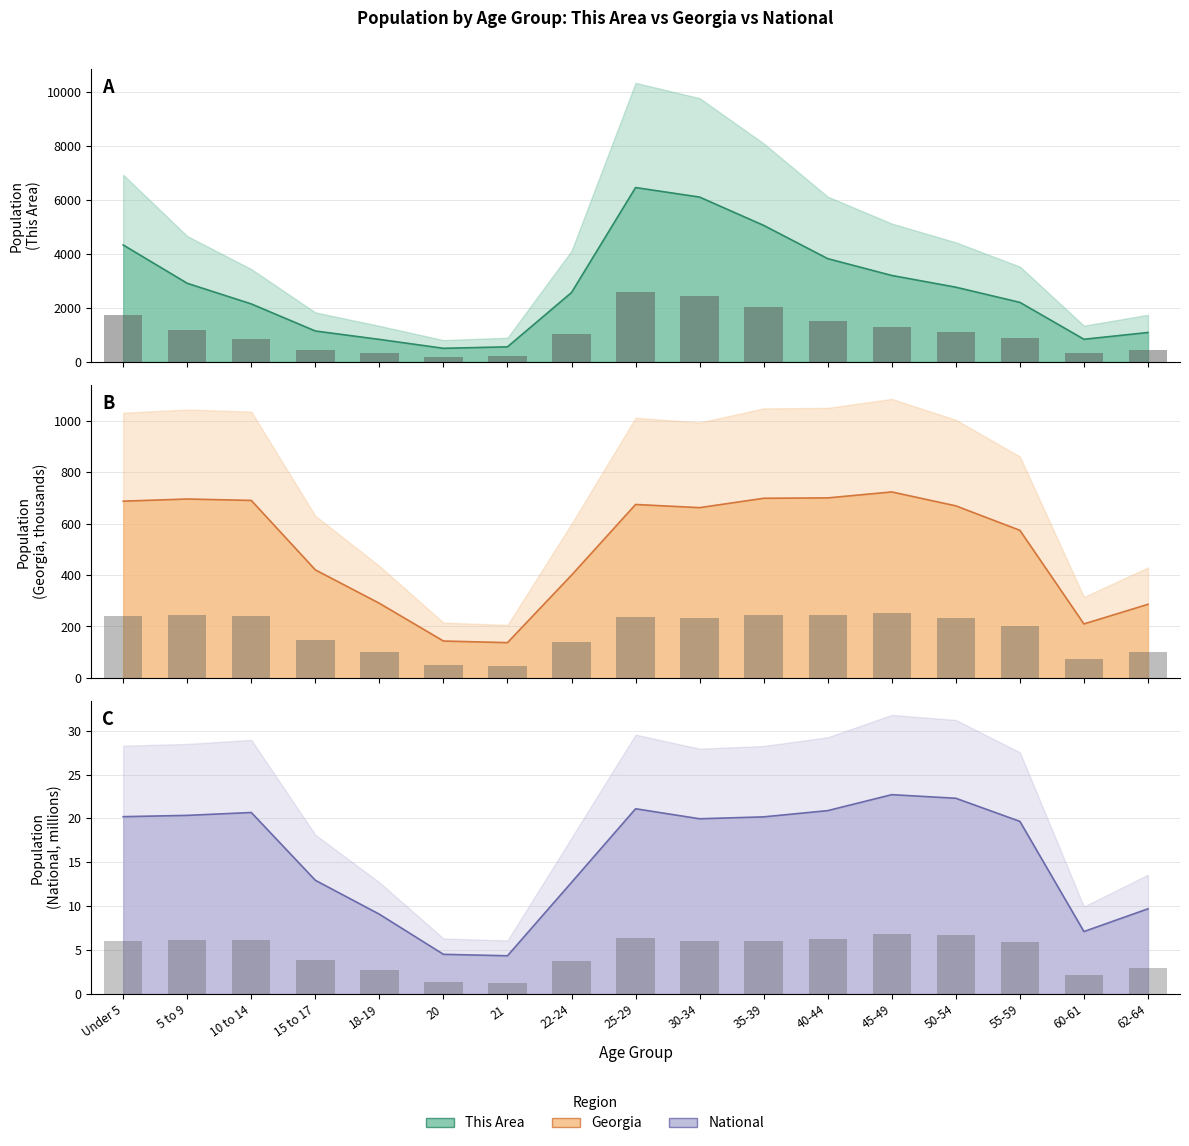

The value of National at 50-54 is 22.3. True or false?

True